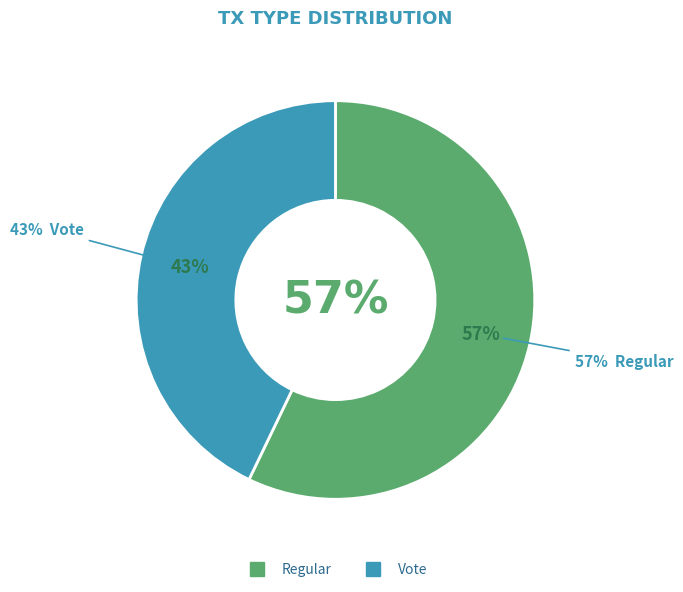

The io_index=3 (Vote) slice represents 50% of the pie. True or false?

False